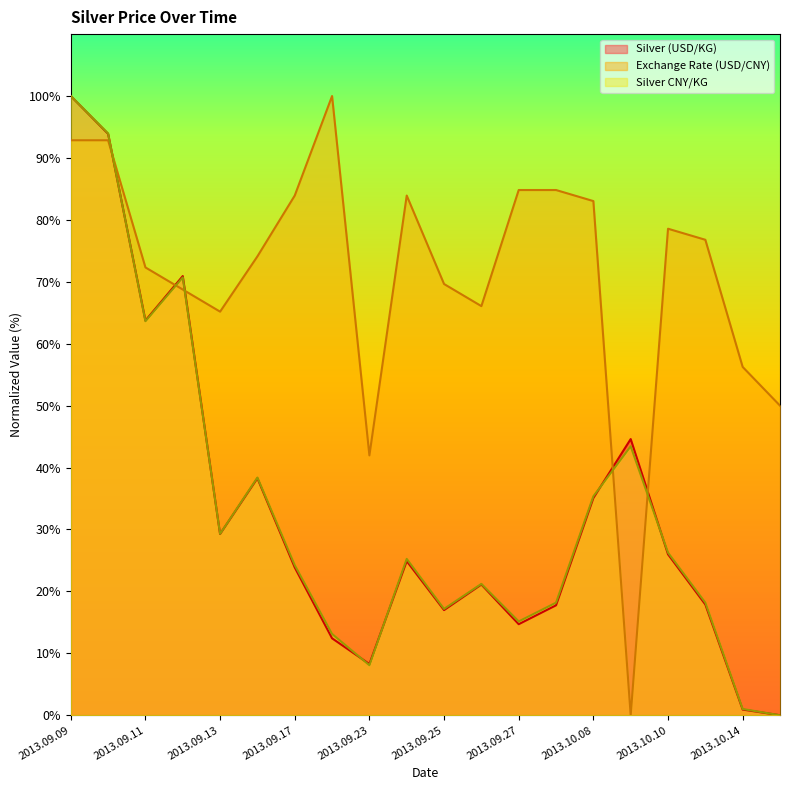

Where is Silver (USD/KG) nearest to the value 50?

2013.10.09